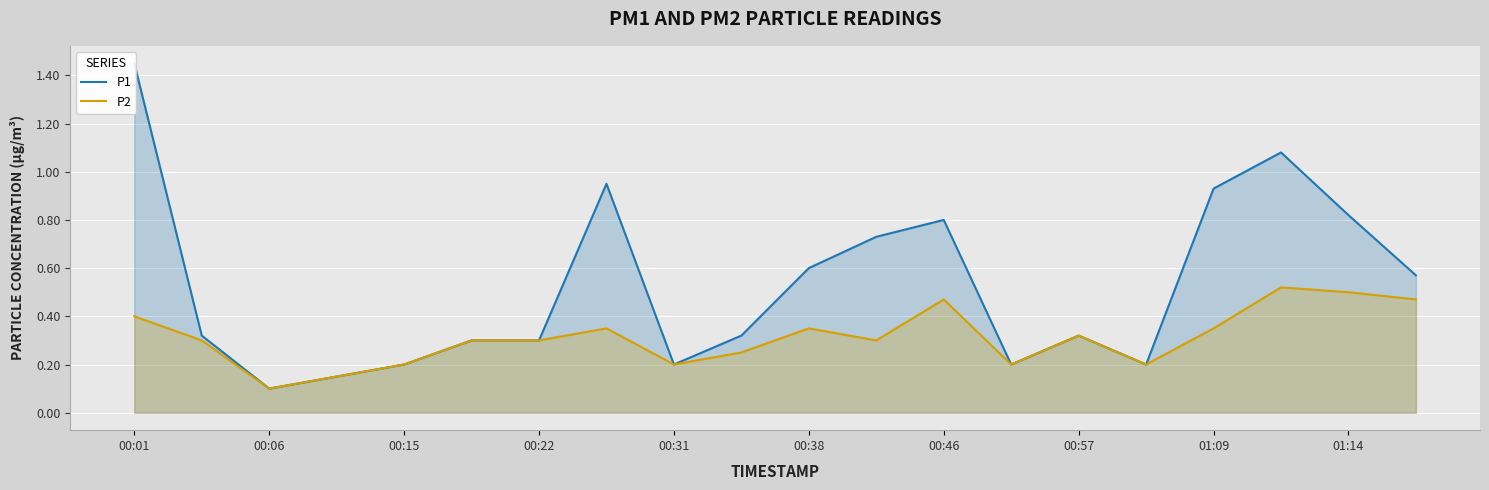

How many distinct data groups are displayed?

2